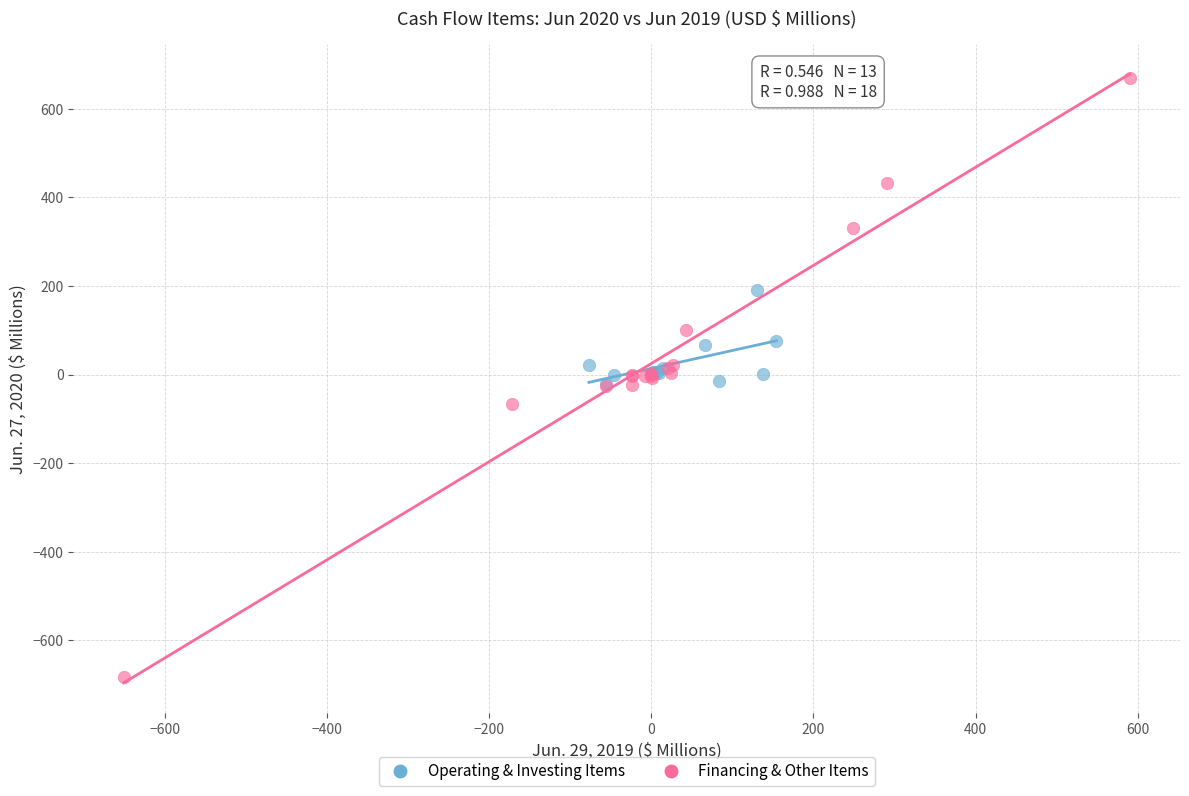

Which series reaches the minimum Y coordinate?

Financing & Other Items